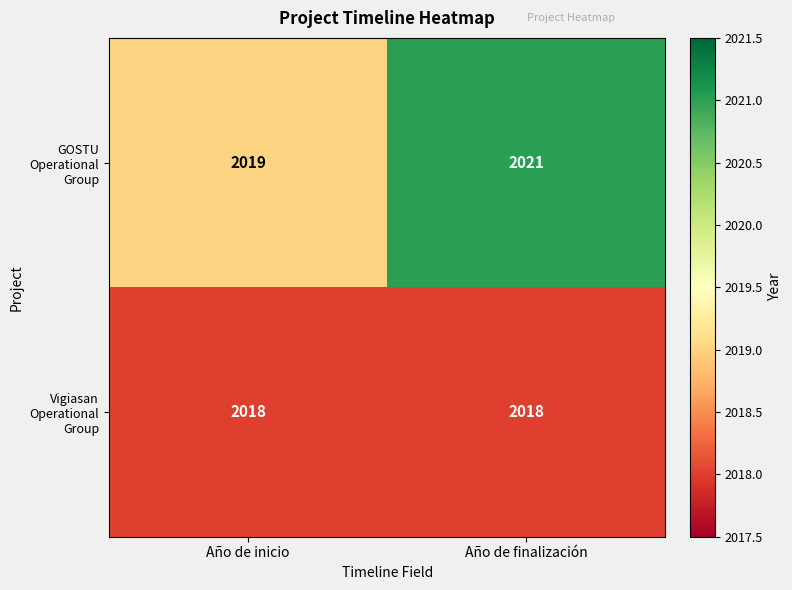

Rank the series at Año de inicio from lowest to highest value.

Vigiasan Operational Group, GOSTU Operational Group